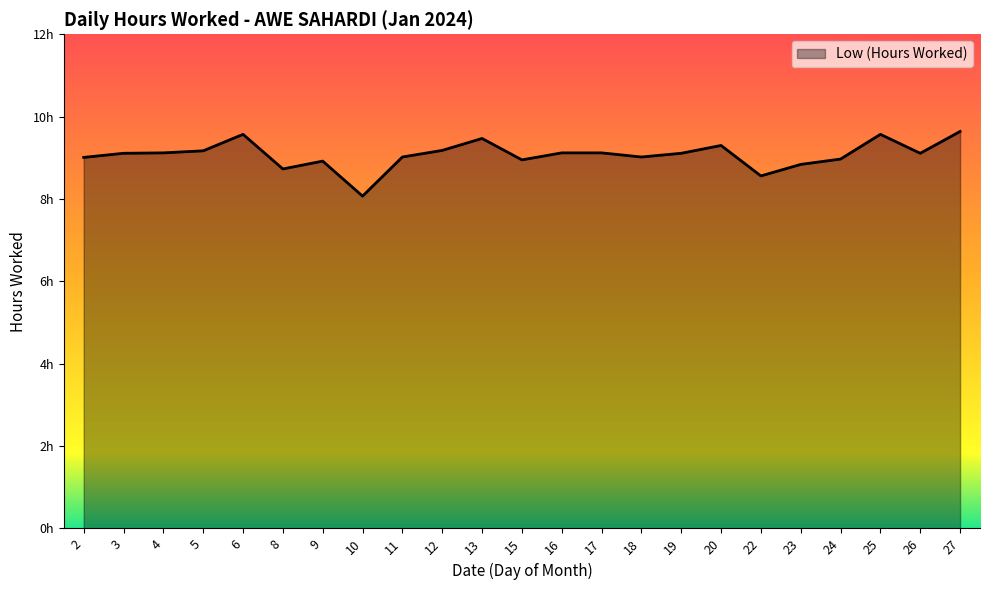

Does the chart display data point markers on the line(s)?

No